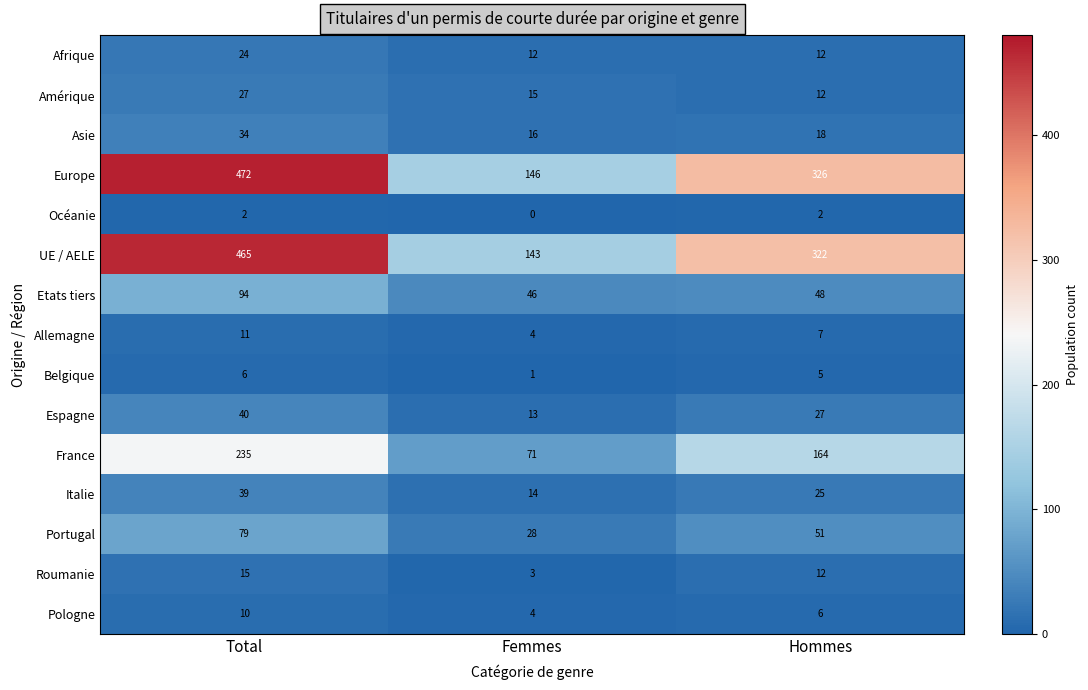

At which label is France closest to 153?

Hommes